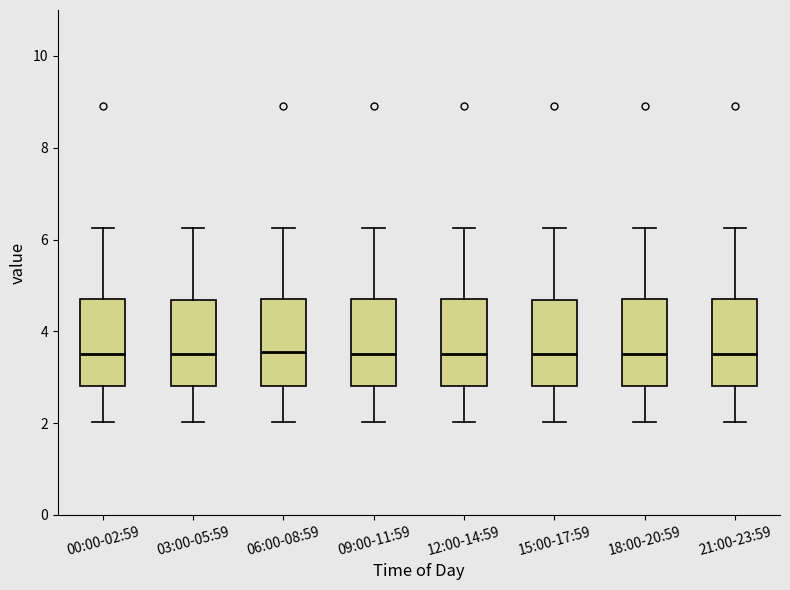

Reading left to right, read every box against the y-axis: the position of its median line, the range the box covers, and the ends of its whiskers. The values are not printed on the chart, so give them approximately, as read against the axis.

00:00-02:59: median 3.6, box 2.8 to 4.8, whiskers 2.0 to 6.2
03:00-05:59: median 3.6, box 2.8 to 4.6, whiskers 2.0 to 6.2
06:00-08:59: median 3.6, box 2.8 to 4.8, whiskers 2.0 to 6.2
09:00-11:59: median 3.6, box 2.8 to 4.8, whiskers 2.0 to 6.2
12:00-14:59: median 3.6, box 2.8 to 4.8, whiskers 2.0 to 6.2
15:00-17:59: median 3.6, box 2.8 to 4.6, whiskers 2.0 to 6.2
18:00-20:59: median 3.6, box 2.8 to 4.8, whiskers 2.0 to 6.2
21:00-23:59: median 3.6, box 2.8 to 4.8, whiskers 2.0 to 6.2